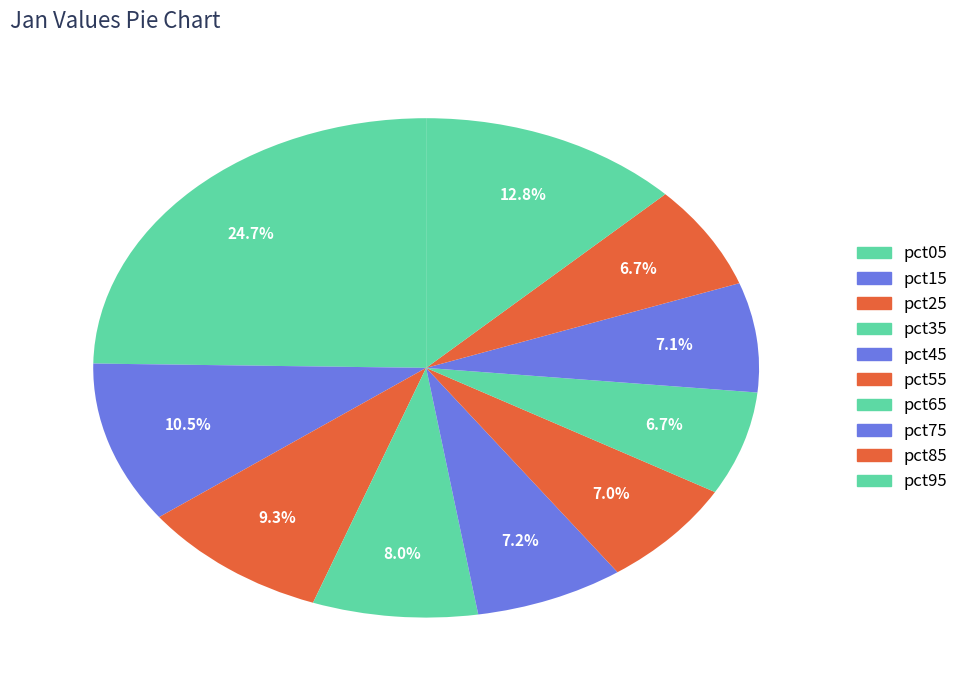

To the nearest percent, what is the combined percentage of pct85 and pct05?

31%